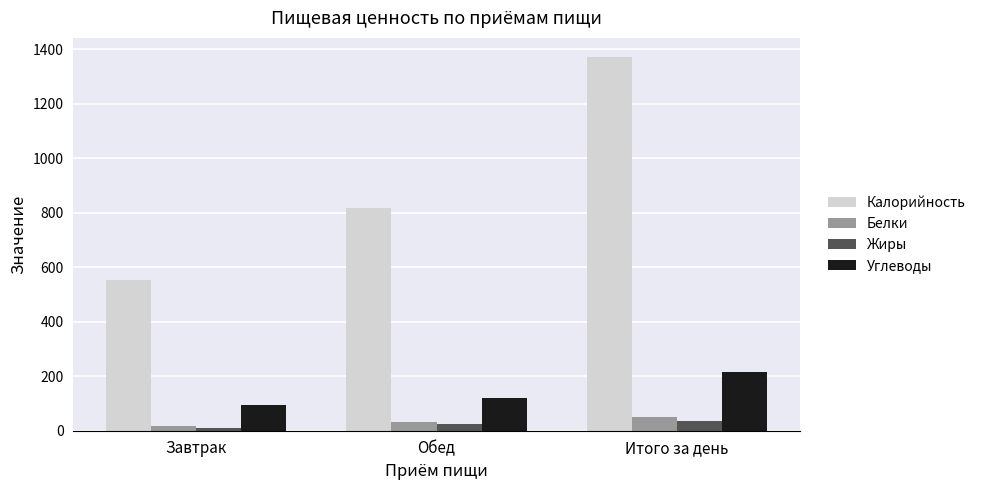

What is the minimum value shown in the chart?

11.6